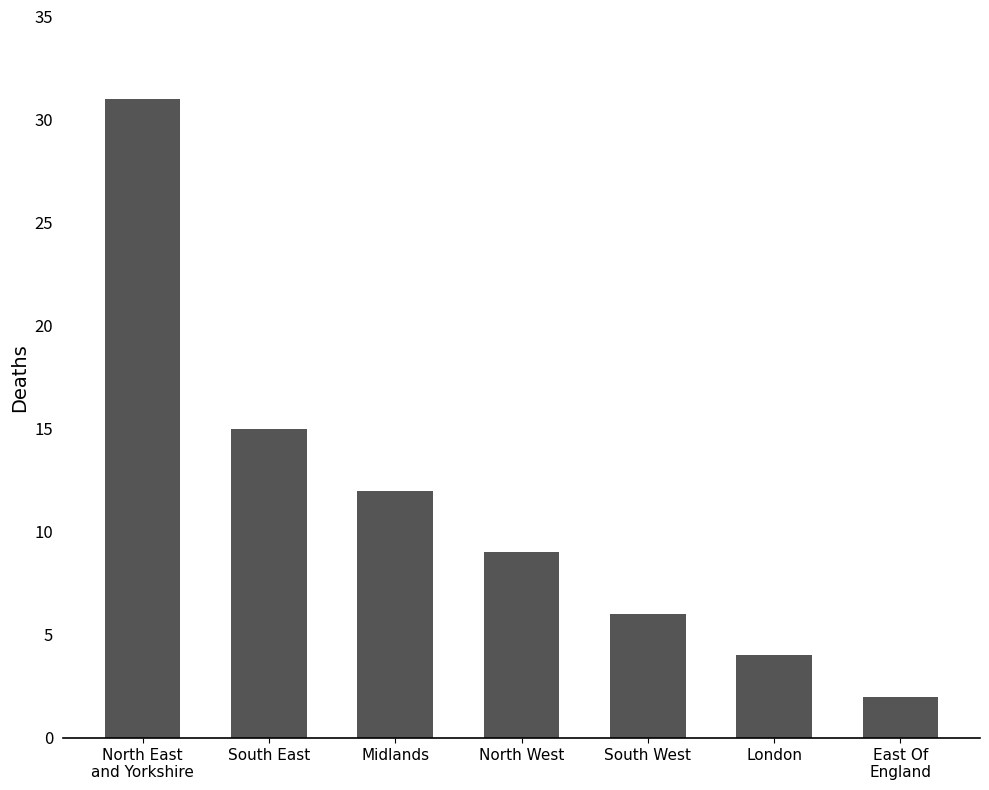

What is the difference between the maximum and second lowest values?

27